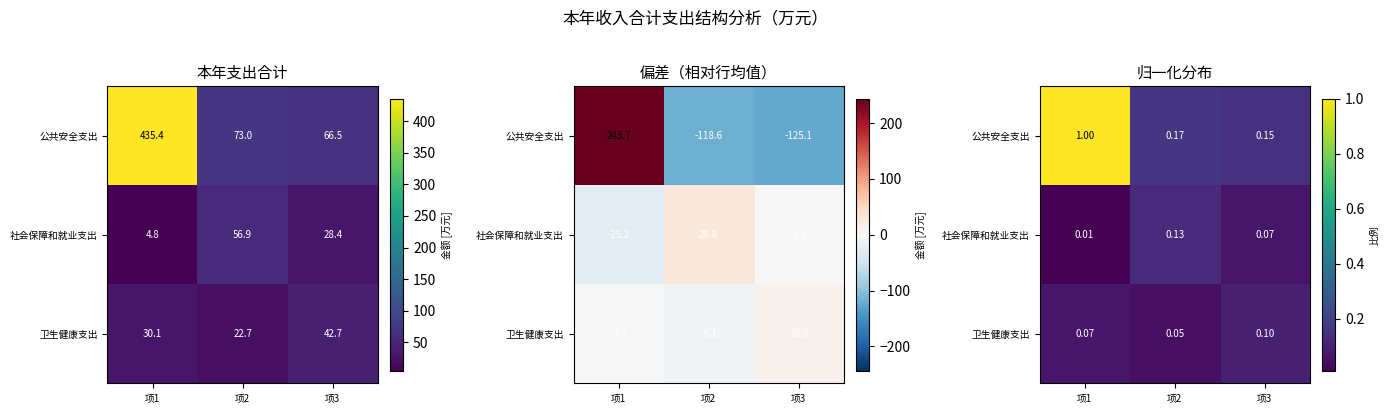

At how many categories does at least one series exceed 0?

3